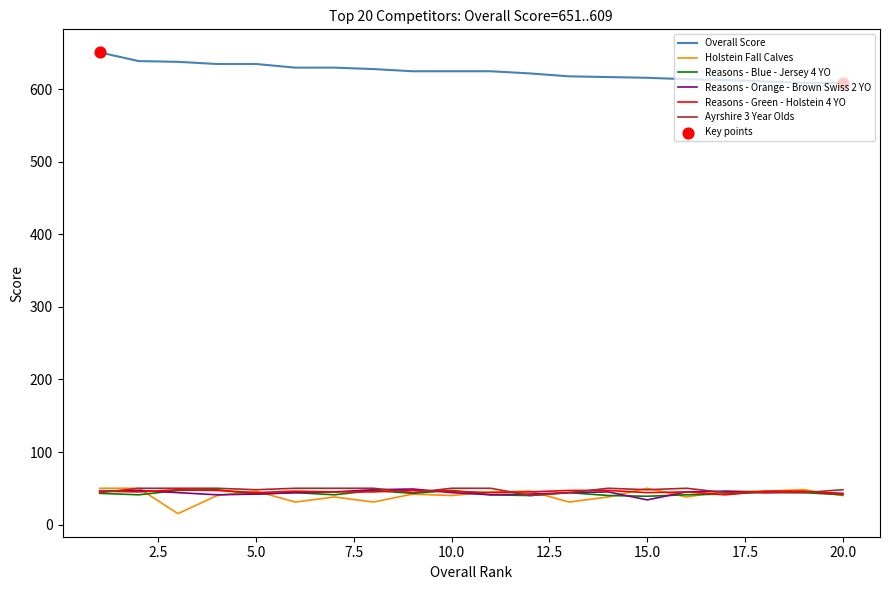

What is the smallest value displayed?

15